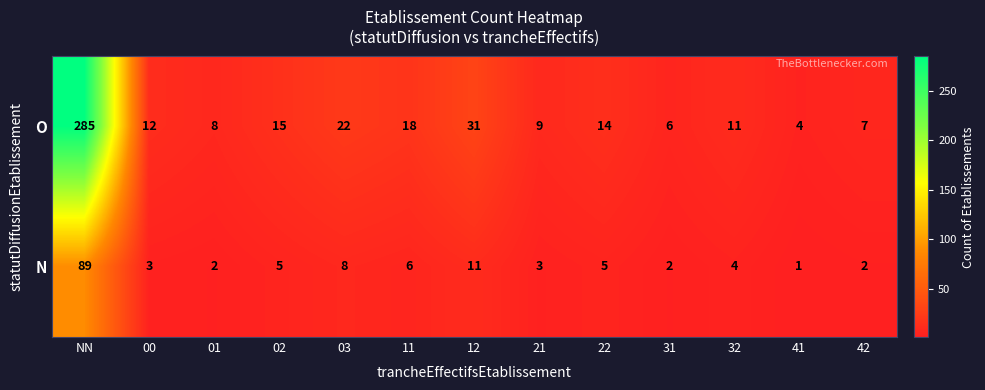

Rank the series by their average value, from lowest to highest.

N, O